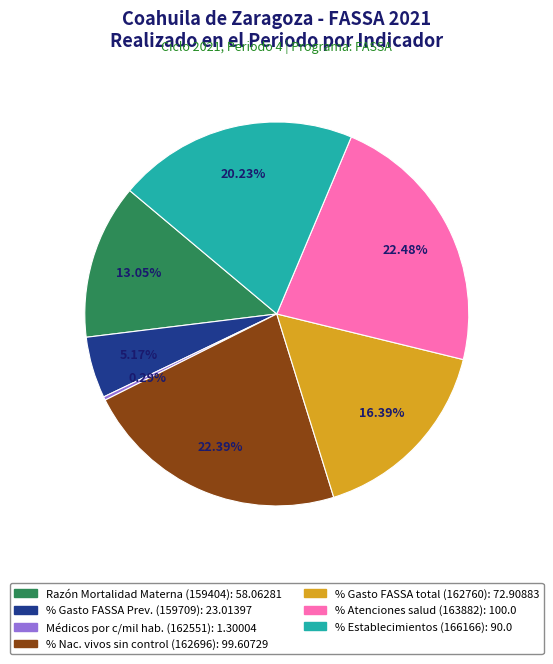

Is there a majority slice in this chart?

No